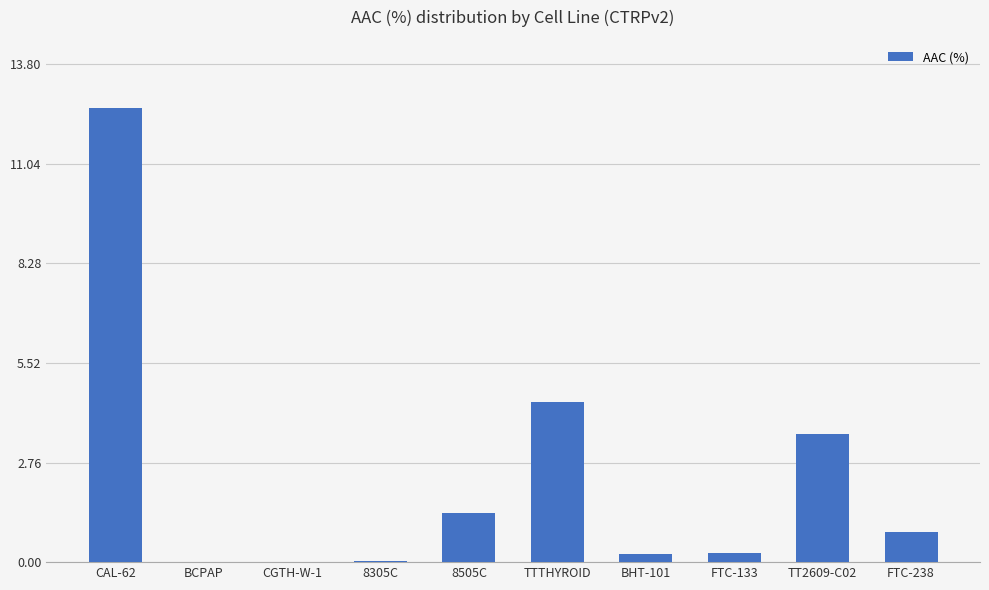

The chart shows a value of 12.6 at CAL-62. True or false?

True